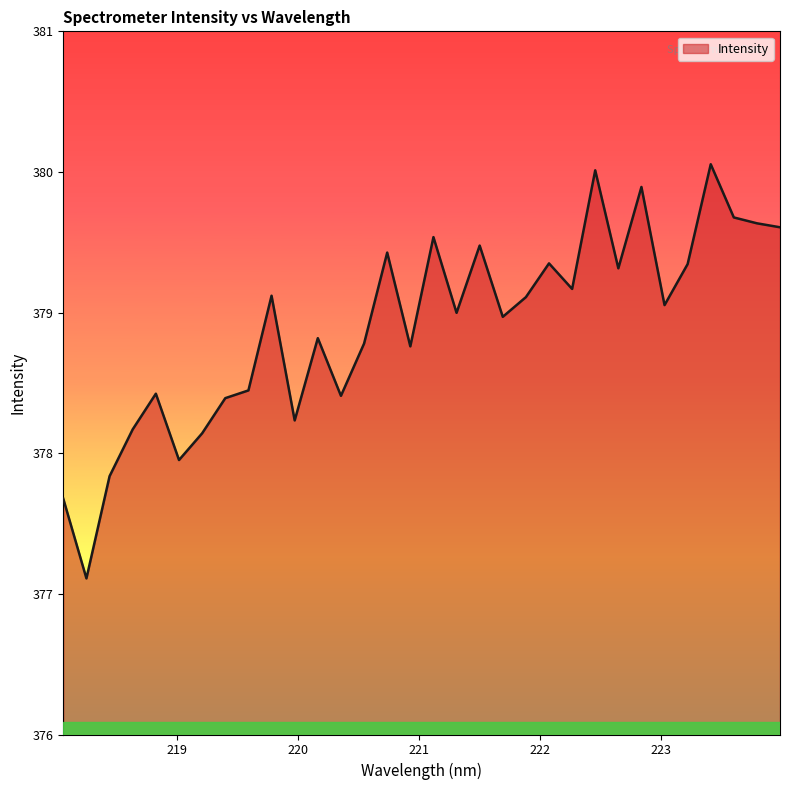

What is the smallest value displayed?

377.1